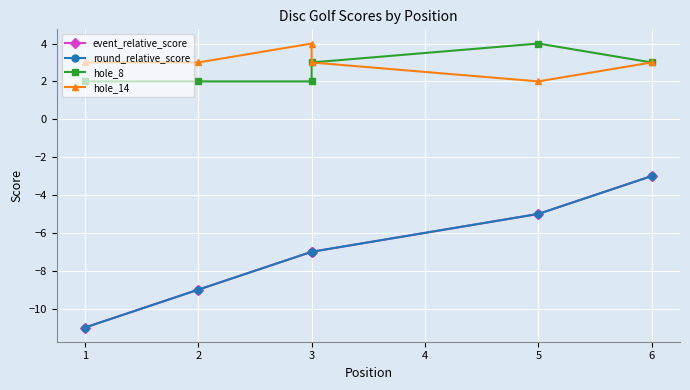

True or false: round_relative_score and hole_14 intersect in this chart.

False